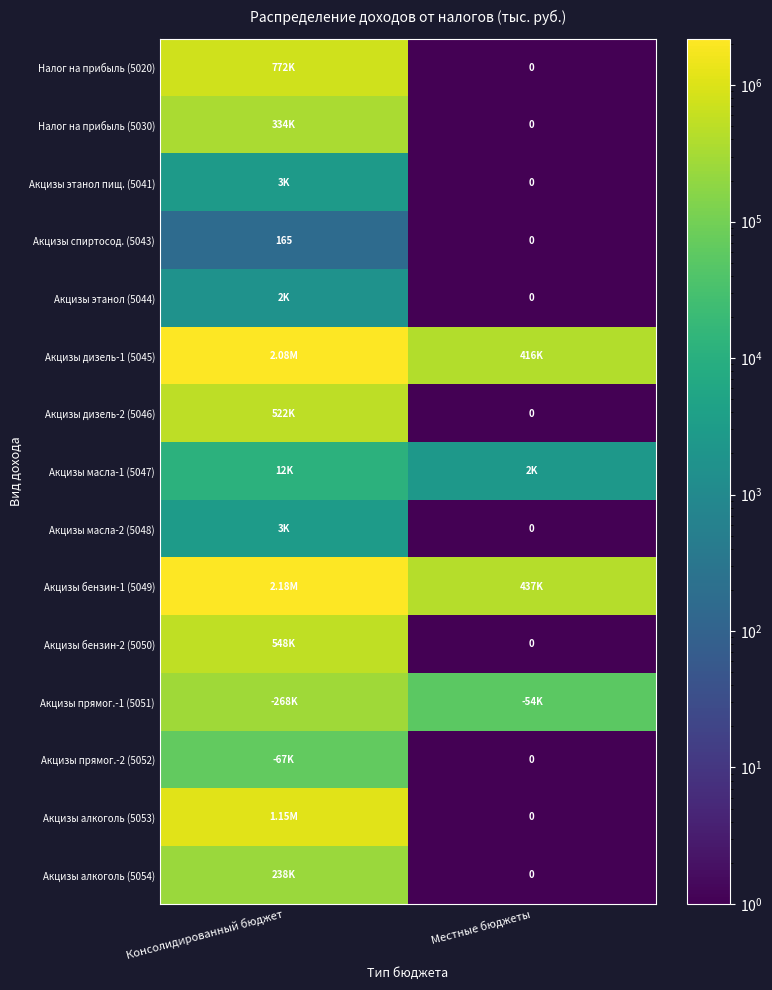

List the labels in order of Акцизы спиртосод. (5043) value, largest first.

Консолидированный бюджет, Местные бюджеты